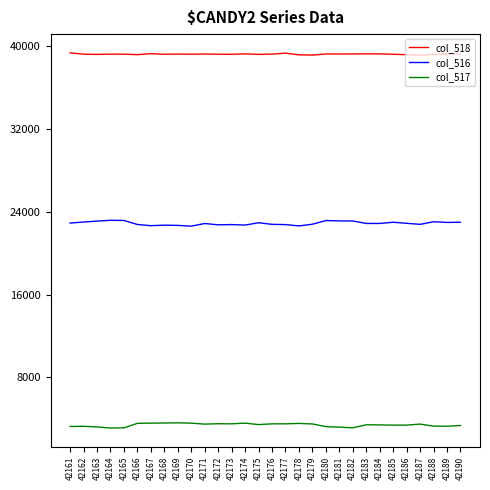

What is the spread (max minus min) of values at 42179?

35670